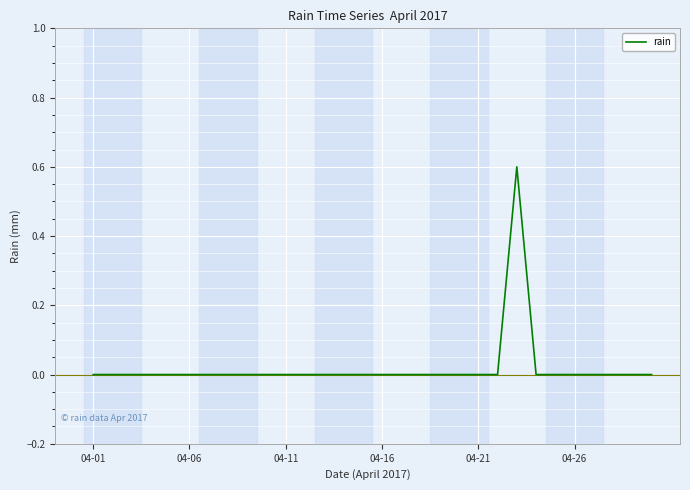

Count the number of categories in the chart.

30